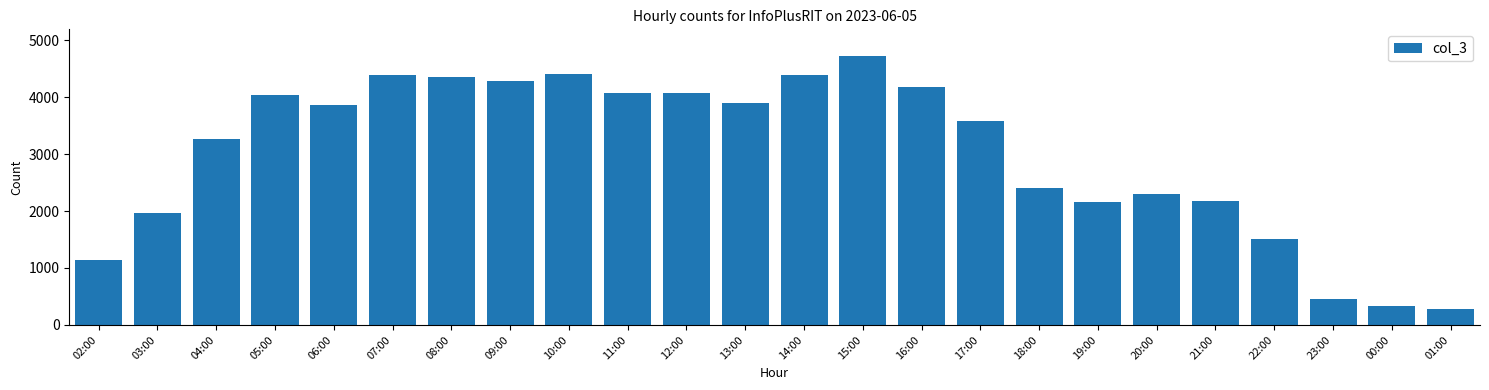

What is the maximum value shown in the chart?

4719